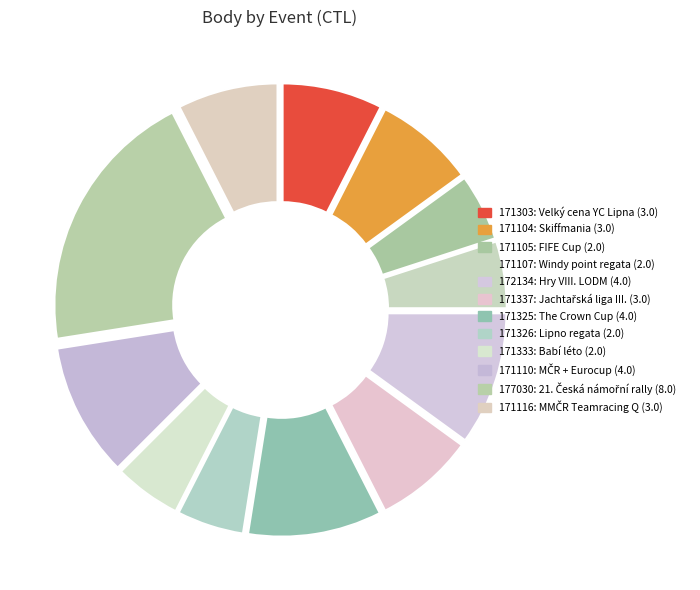

What is the ratio of the value at 171337 to the value at 171116?

1.0